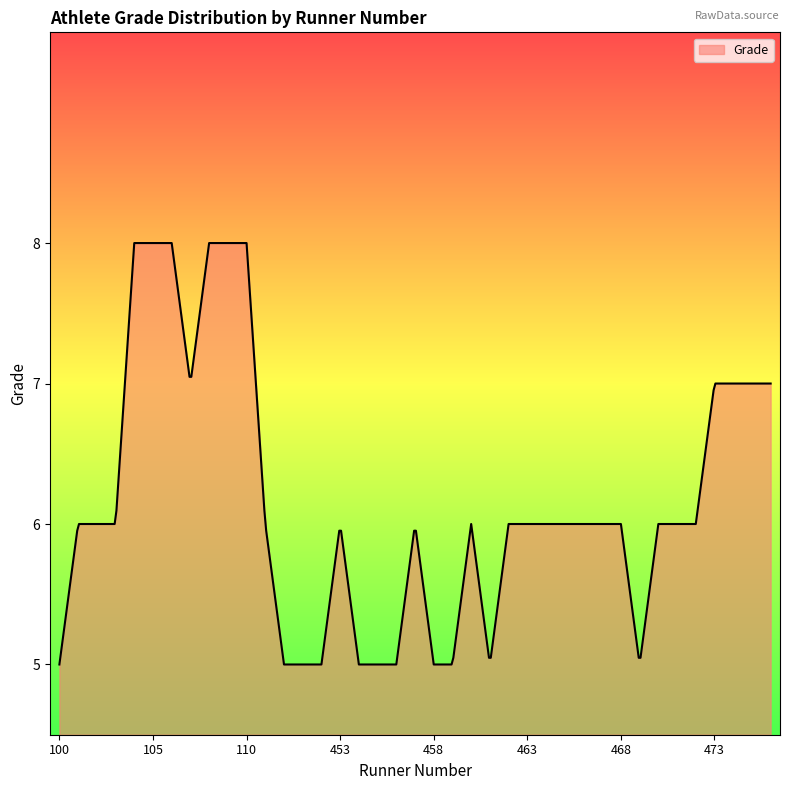

What is the greatest value displayed?

8.0